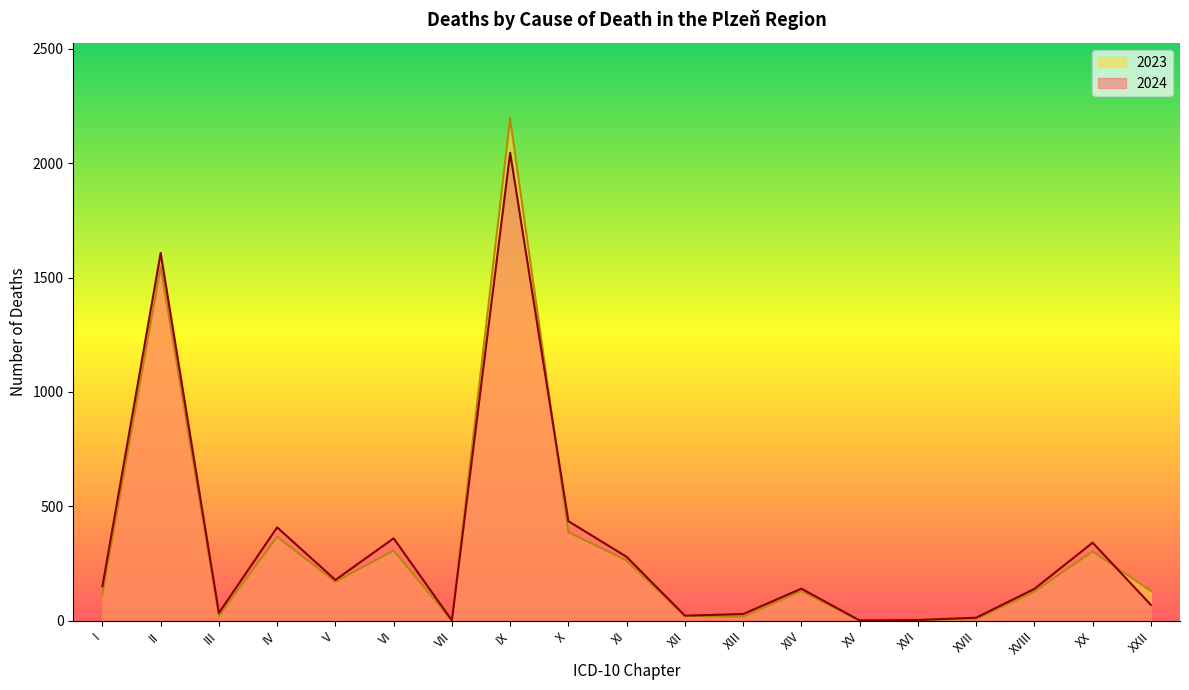

Reading left to right, extract all data points from this chart.

2024: 150	1608	34	408	178	360	1	2046	435	279	22	29	140	1	3	13	139	341	69
2023: 115	1547	21	367	170	307	0	2196	387	263	20	17	130	0	3	7	127	303	130